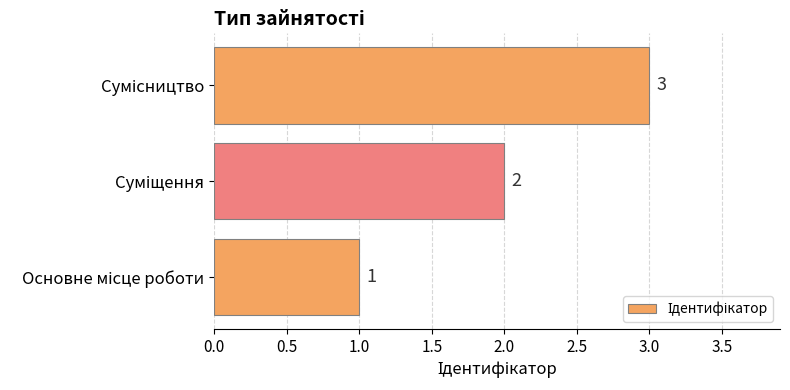

What is the sum of all values?

6